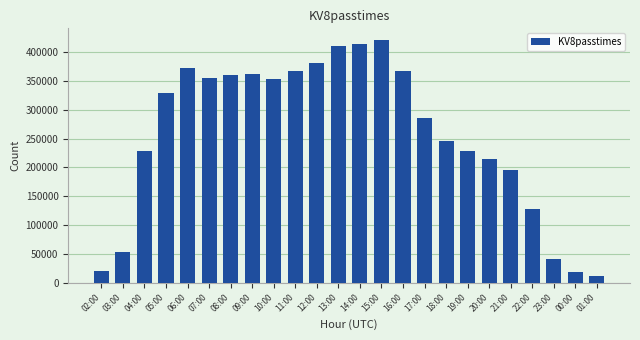

The chart shows a value of 196137 at 21:00. True or false?

True